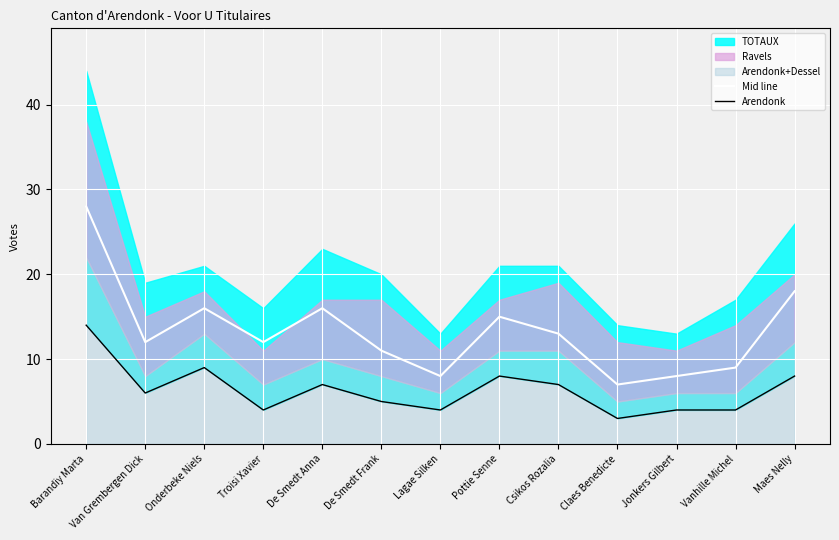

True or false: Mid line has more than 2 interior local peaks.

True